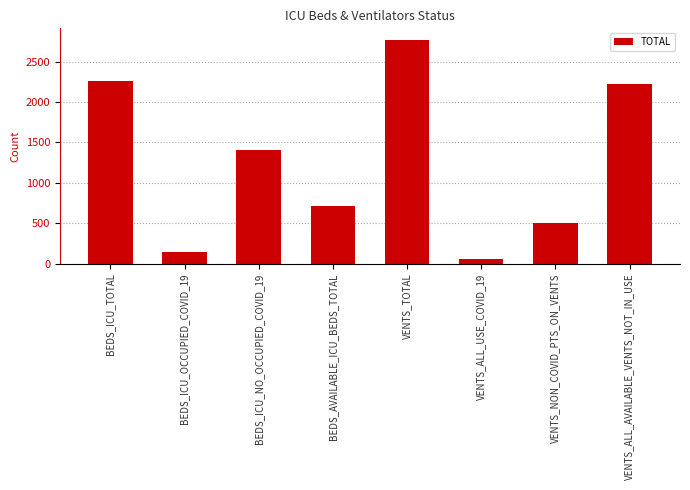

Reading left to right, extract all data points from this chart.

2258	141	1408	709	2773	54	499	2220